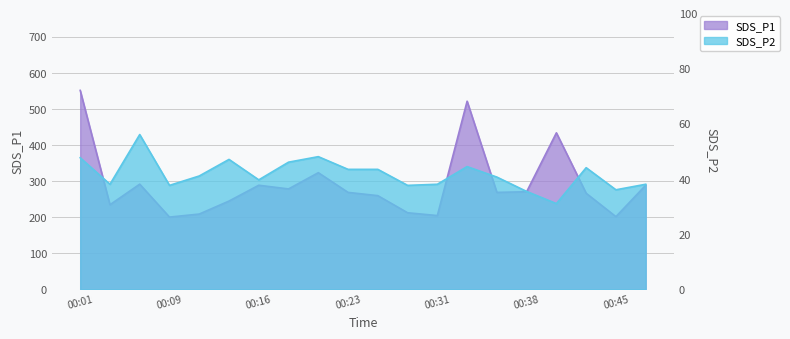

At 00:48, list the series in order from largest to smallest.

SDS_P1, SDS_P2